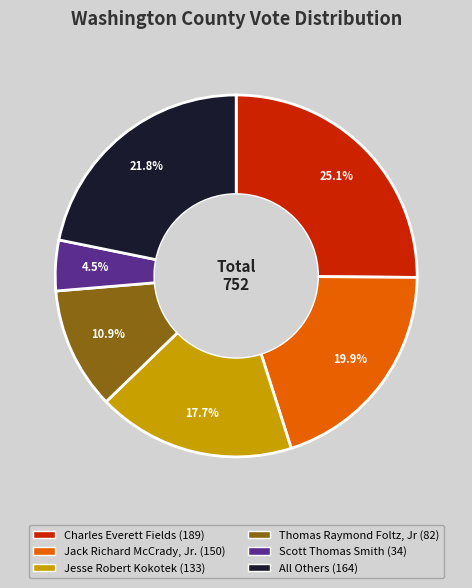

The Jesse Robert Kokotek slice represents 33% of the pie. True or false?

False